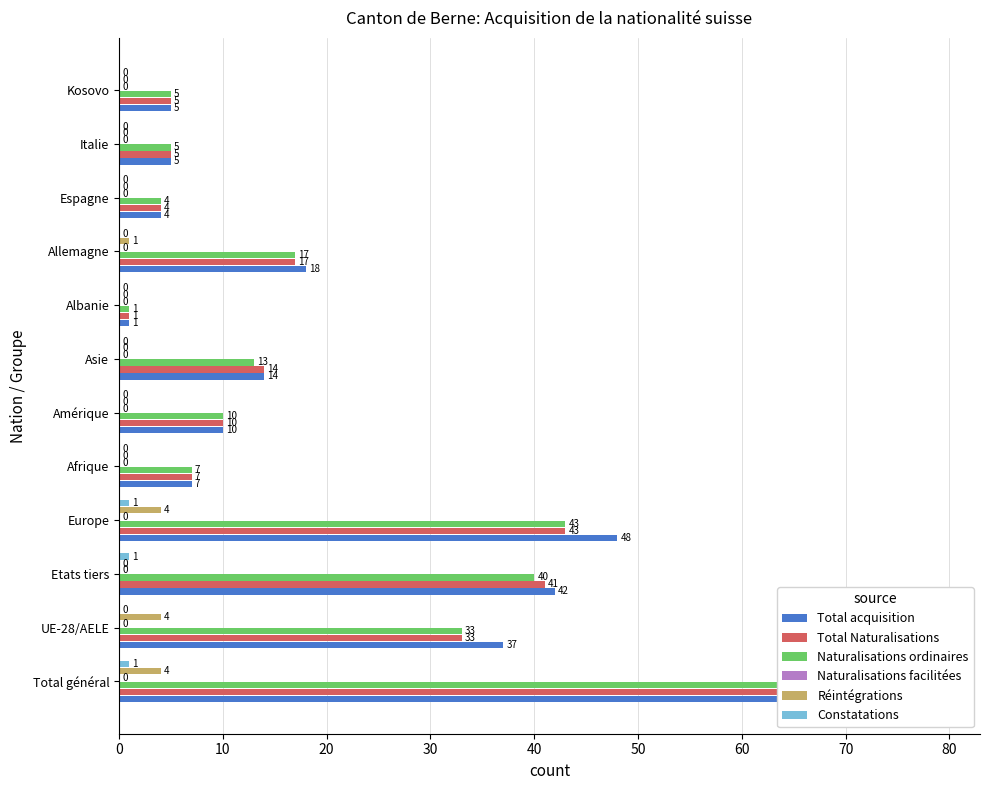

Count the number of data series in this chart.

6